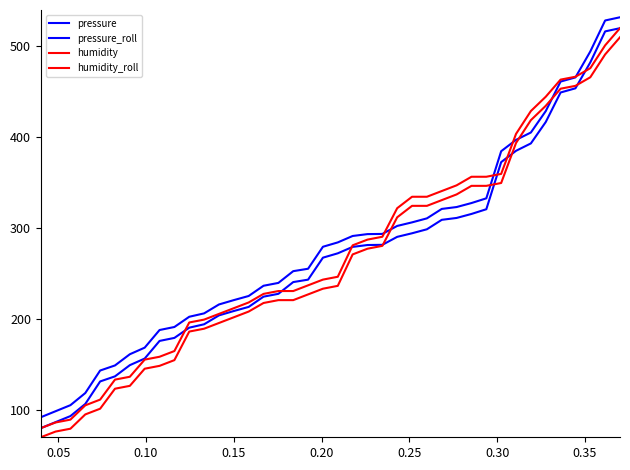

Reading left to right, list all the values displayed in this chart.

pressure: 80.0	86.7	93.3	106.6	131.4	137.0	149.3	156.6	176.0	179.3	190.6	194.3	204.1	208.9	213.4	224.7	227.8	240.7	243.4	267.6	272.4	279.4	281.5	281.7	290.5	294.4	298.8	309.2	311.3	315.7	320.8	372.7	385.1	393.2	416.8	449.3	453.9	482.4	516.5	520.0
pressure_roll: 92.0	98.7	105.3	118.6	143.4	149.0	161.3	168.6	188.0	191.3	202.6	206.3	216.1	220.9	225.4	236.7	239.8	252.7	255.4	279.6	284.4	291.4	293.5	293.7	302.5	306.4	310.8	321.2	323.3	327.7	332.8	384.7	397.1	405.2	428.8	461.3	465.9	494.4	528.5	532.0
humidity: 80.0	86.3	89.4	105.1	111.4	133.4	136.6	155.4	158.6	164.9	196.3	199.4	205.7	212.0	218.3	227.7	230.9	230.9	237.1	243.4	246.6	281.1	287.4	290.6	322.0	334.6	334.6	340.9	347.1	356.6	356.6	359.7	403.7	428.9	444.6	463.4	466.6	476.0	501.1	520.0
humidity_roll: 70.0	76.3	79.4	95.1	101.4	123.4	126.6	145.4	148.6	154.9	186.3	189.4	195.7	202.0	208.3	217.7	220.9	220.9	227.1	233.4	236.6	271.1	277.4	280.6	312.0	324.6	324.6	330.9	337.1	346.6	346.6	349.7	393.7	418.9	434.6	453.4	456.6	466.0	491.1	510.0